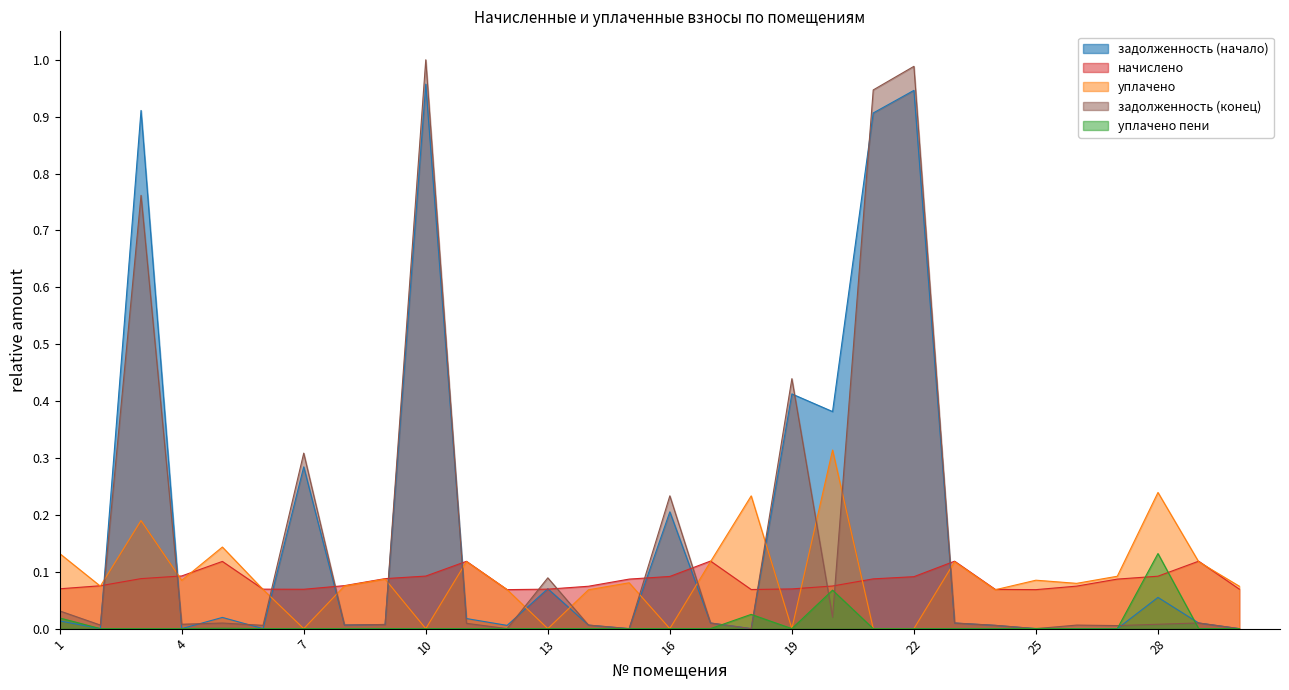

Where is начислено nearest to the value 0?

12